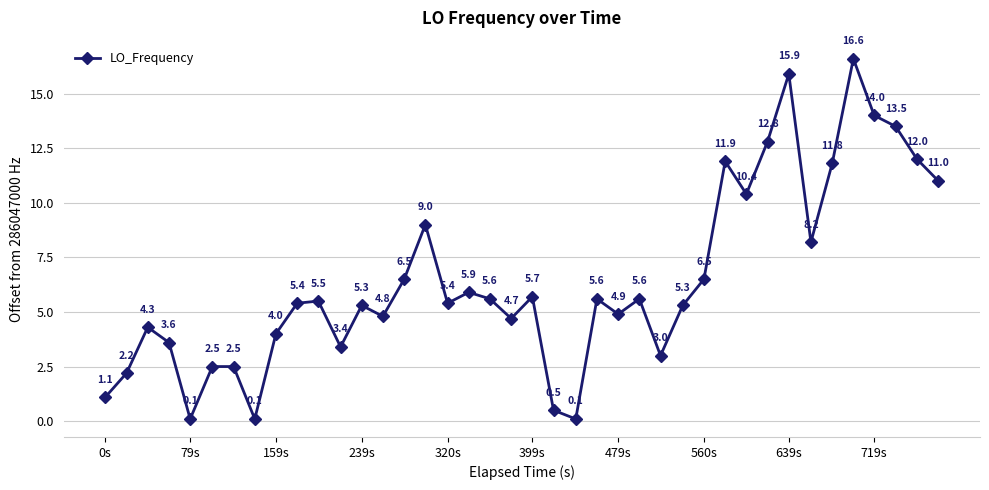

What is the sum of all values?

257.2